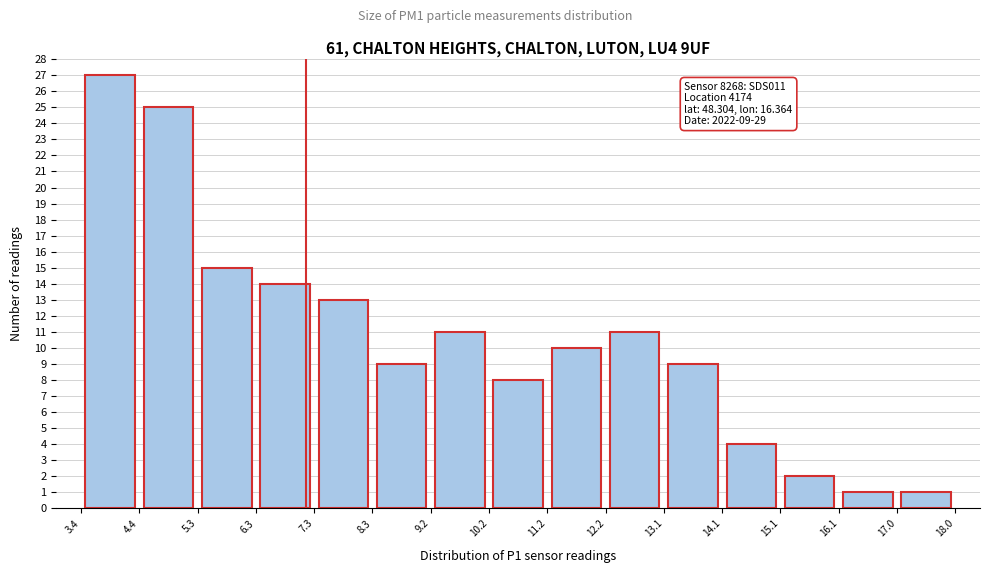

Over which range of the x-axis is the bar tallest?

3.4 to 4.4